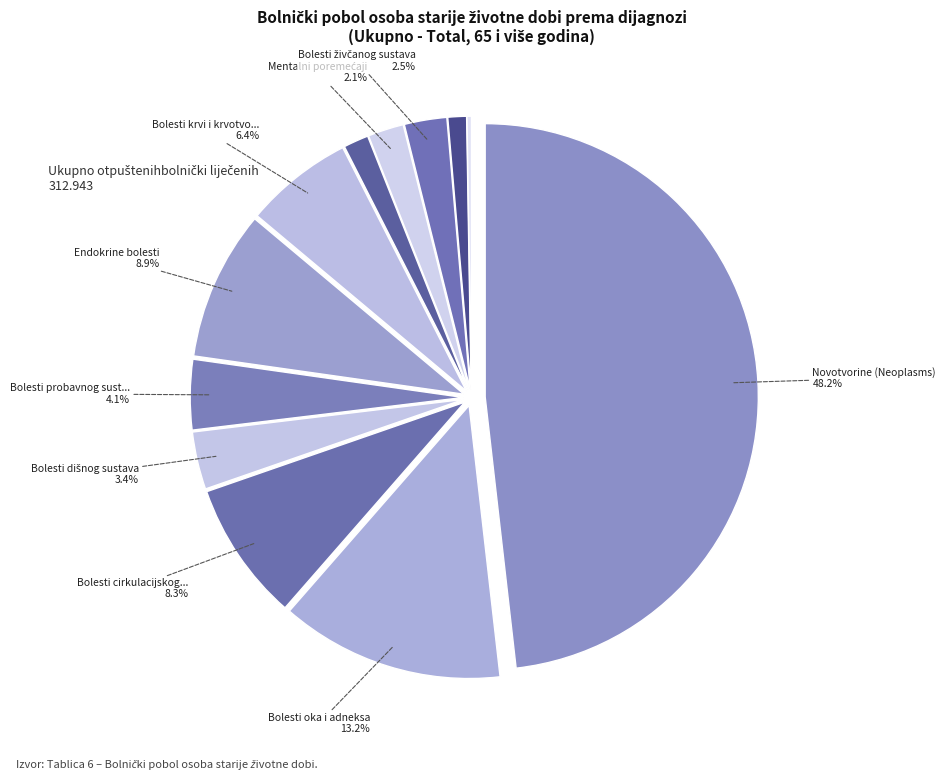

How many segments does this pie chart have?

12